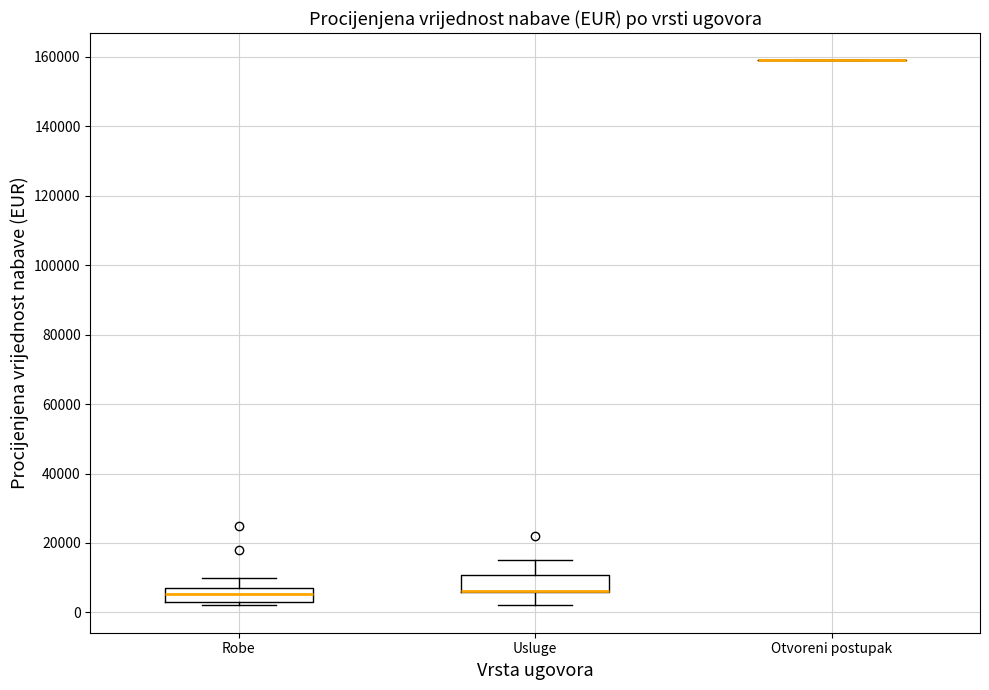

Where is the lower edge of the box for Robe on the y-axis? The values are not printed on the chart, so give them approximately, as read against the axis.

4000